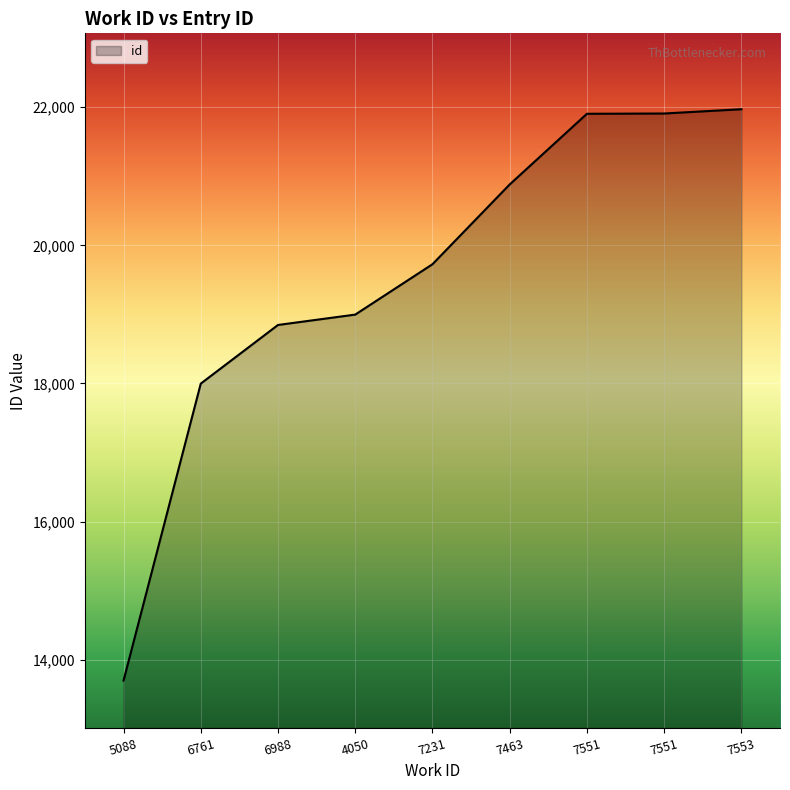

Does the chart have visible grid lines?

Yes